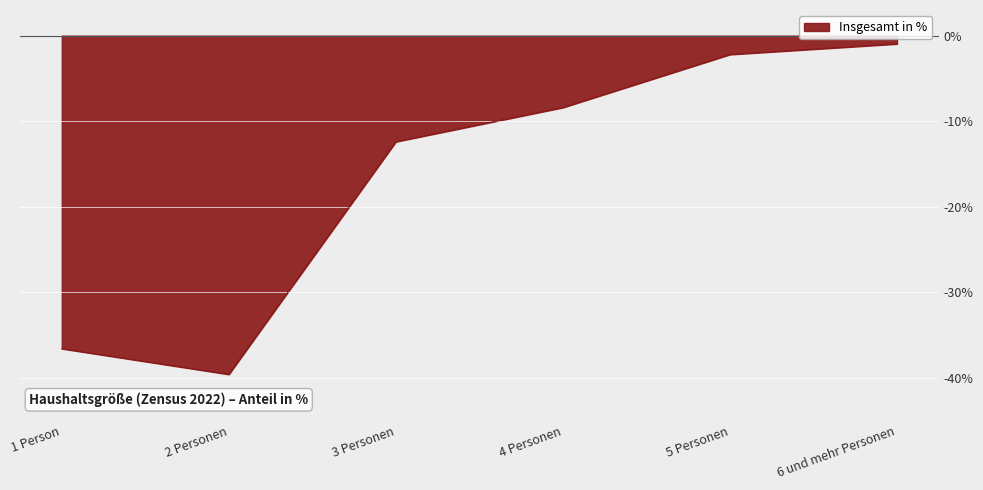

List the labels in order of value, largest first.

6 und mehr Personen, 5 Personen, 4 Personen, 3 Personen, 1 Person, 2 Personen